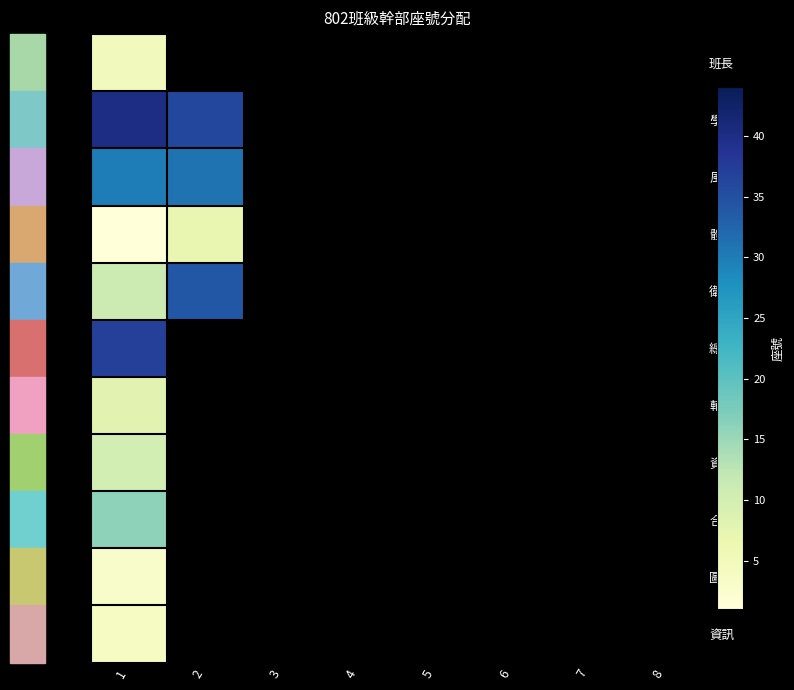

Reading left to right, list all the values displayed in this chart.

班長: 1=5	2=0	3=0	4=0	5=0	6=0	7=0	8=0
學藝: 1=40	2=36	3=0	4=0	5=0	6=0	7=0	8=0
風紀: 1=30	2=31	3=0	4=0	5=0	6=0	7=0	8=0
體育: 1=1	2=7	3=0	4=0	5=0	6=0	7=0	8=0
衛生: 1=11	2=34	3=0	4=0	5=0	6=0	7=0	8=0
總務: 1=37	2=0	3=0	4=0	5=0	6=0	7=0	8=0
輔導: 1=8	2=0	3=0	4=0	5=0	6=0	7=0	8=0
資源: 1=10	2=0	3=0	4=0	5=0	6=0	7=0	8=0
合作: 1=16	2=0	3=0	4=0	5=0	6=0	7=0	8=0
圖書: 1=3	2=0	3=0	4=0	5=0	6=0	7=0	8=0
資訊: 1=4	2=0	3=0	4=0	5=0	6=0	7=0	8=0